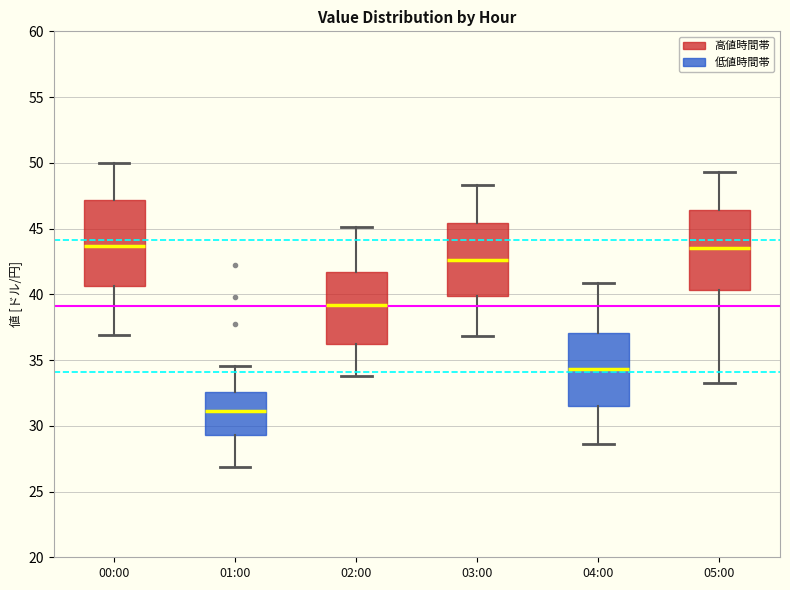

Where is the lower edge of the box for 02:00 on the y-axis? The values are not printed on the chart, so give them approximately, as read against the axis.

36.0